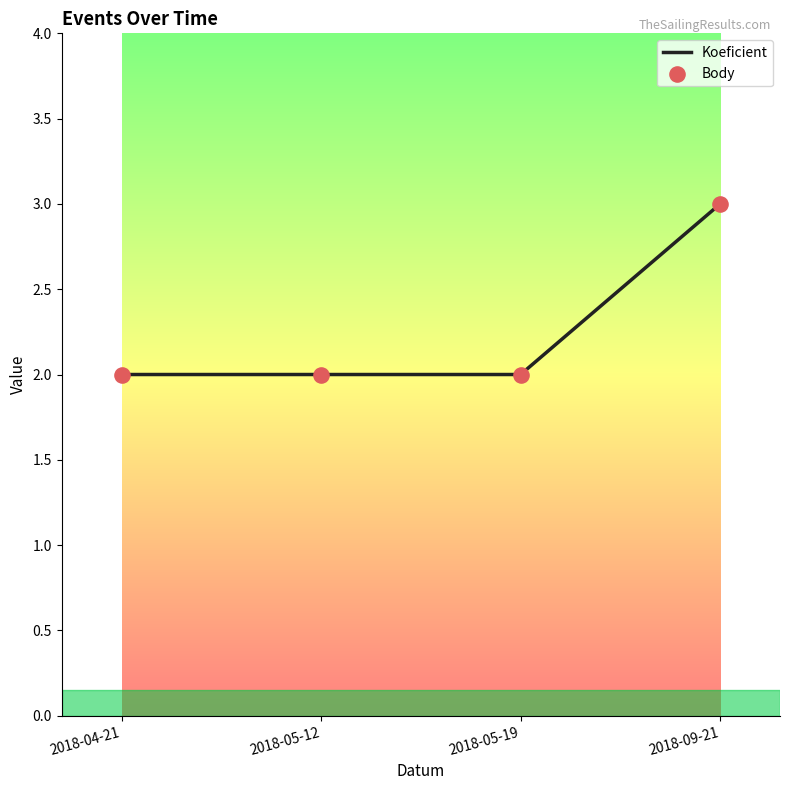

What is the maximum value shown in the chart?

3